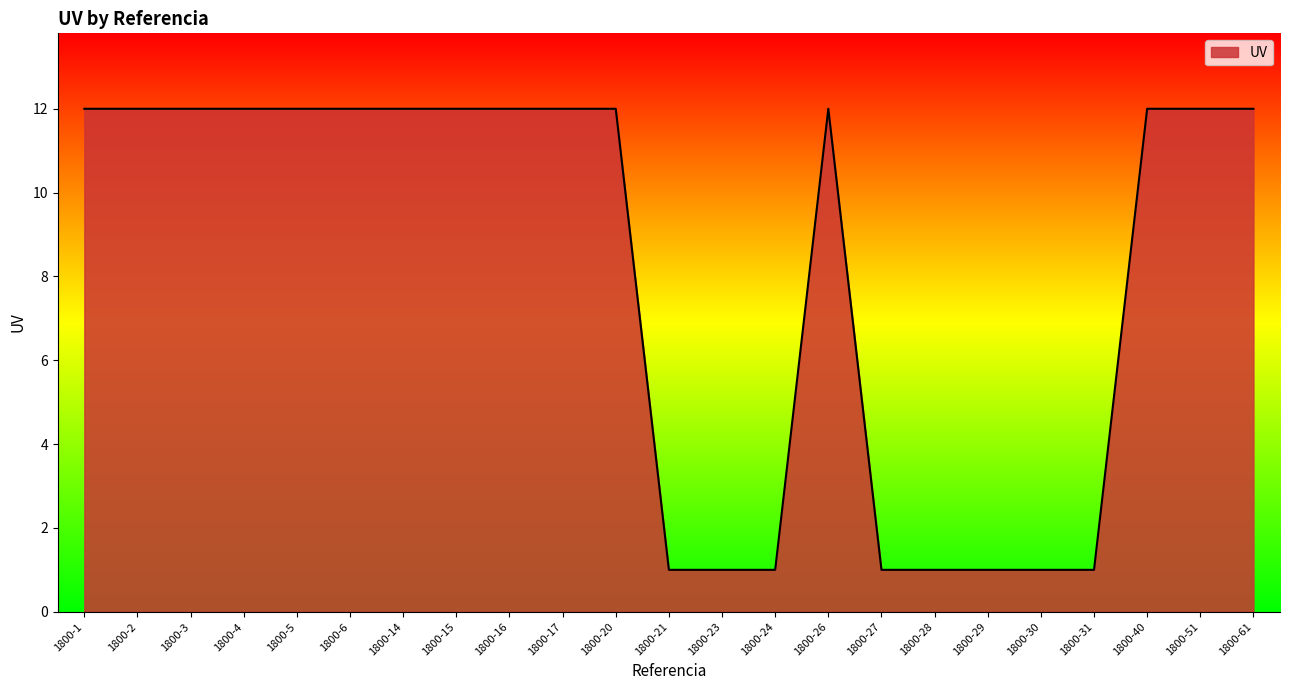

Reading left to right, list all the values displayed in this chart.

12	12	12	12	12	12	12	12	12	12	12	1	1	1	12	1	1	1	1	1	12	12	12